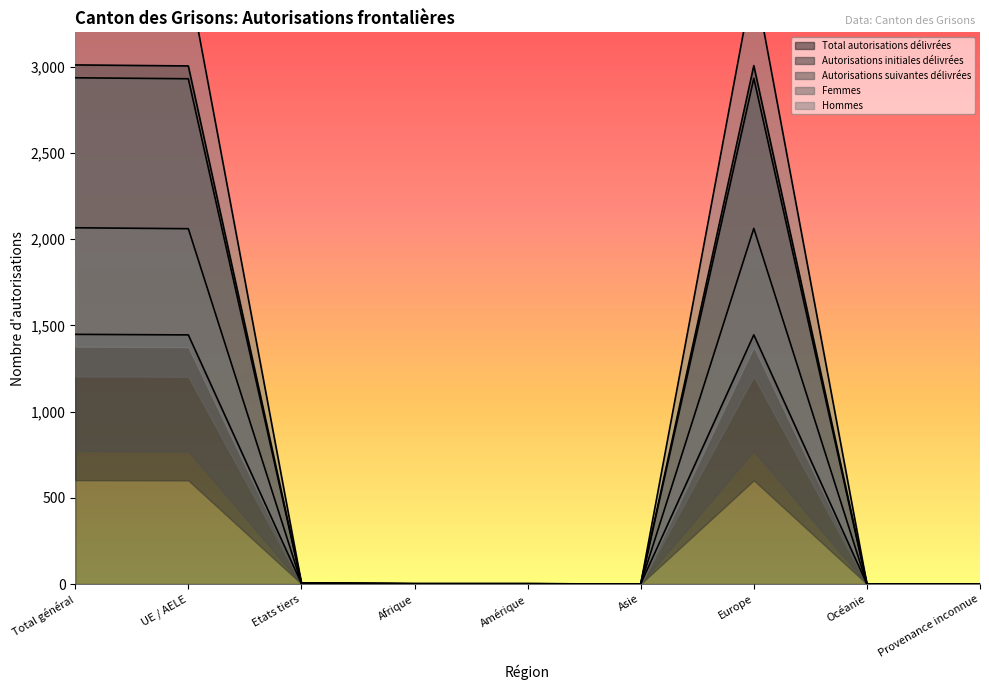

What is the maximum value for Autorisations suivantes délivrées?

2936.4